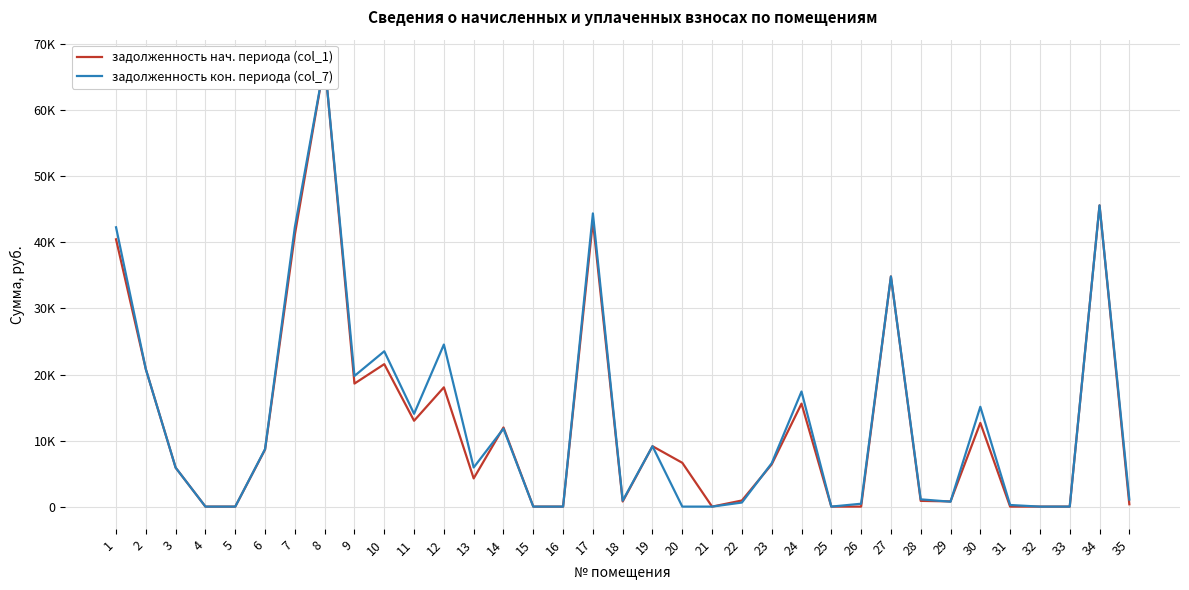

List the labels in order of задолженность нач. периода (col_1) value, smallest first.

4, 5, 15, 16, 21, 25, 26, 31, 32, 33, 35, 18, 29, 28, 22, 13, 3, 23, 20, 6, 19, 14, 30, 11, 24, 12, 9, 2, 10, 27, 1, 7, 17, 34, 8